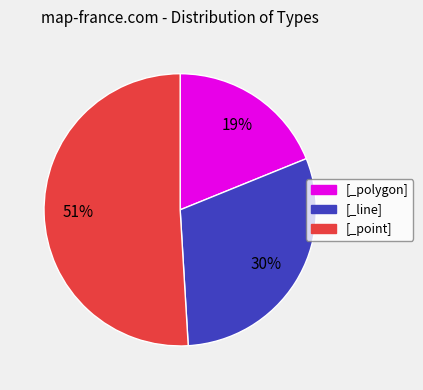

True or false: [_point] accounts for 51% of the total.

True